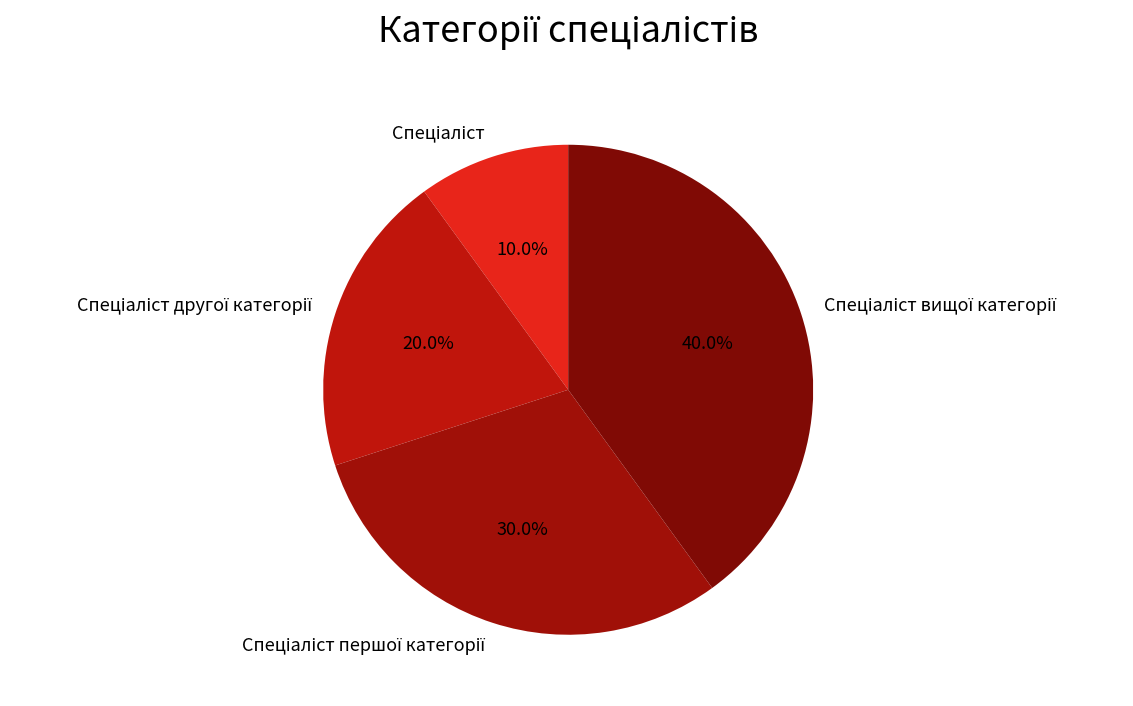

Is there any slice that represents more than half of the pie?

No